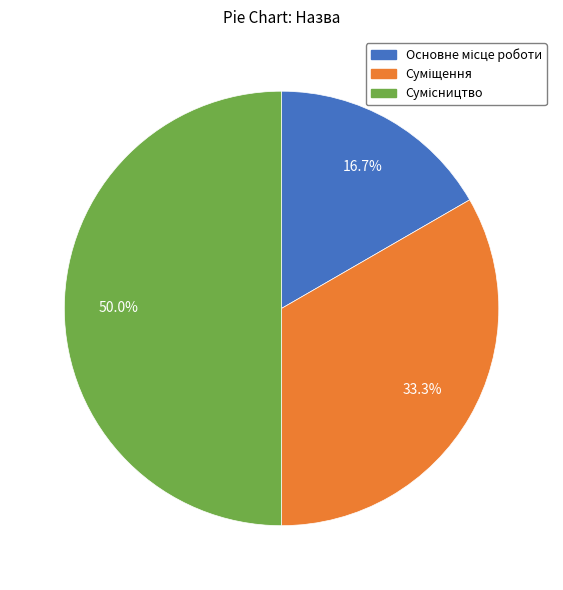

How many slices are in this pie chart?

3